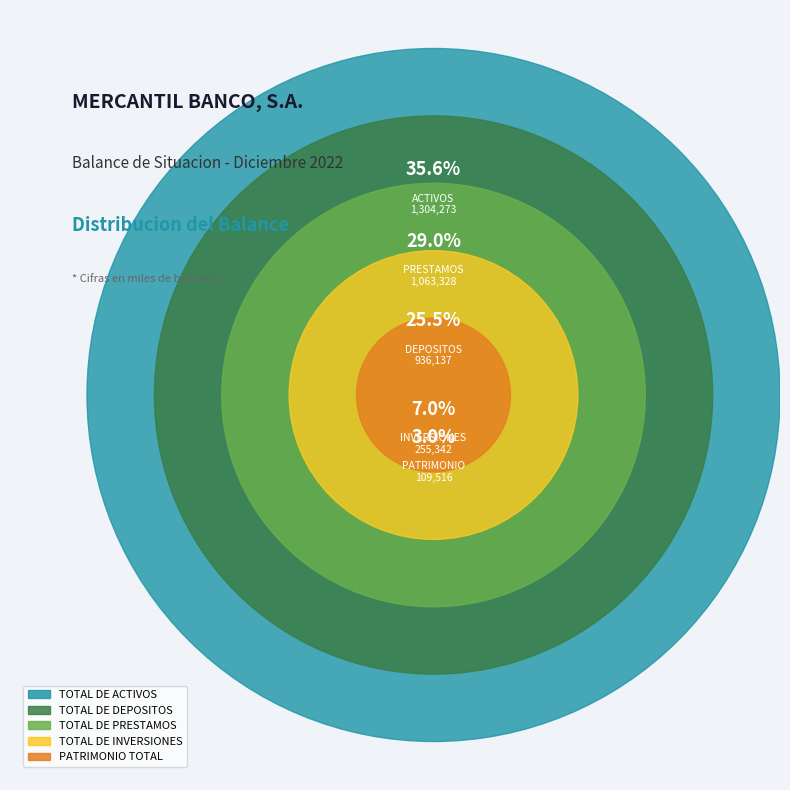

Does TOTAL DE PRESTAMOS represent more than half of the total?

No